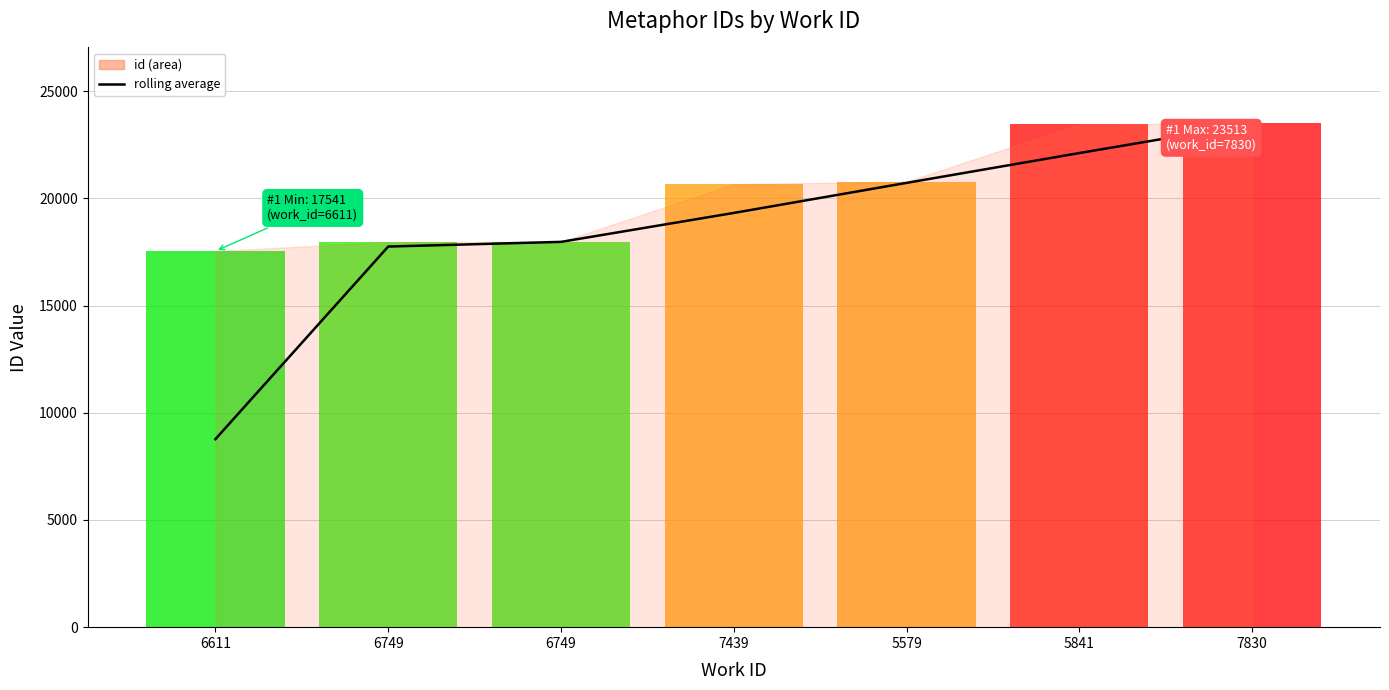

What is the label of the 3rd point from the left?

6749